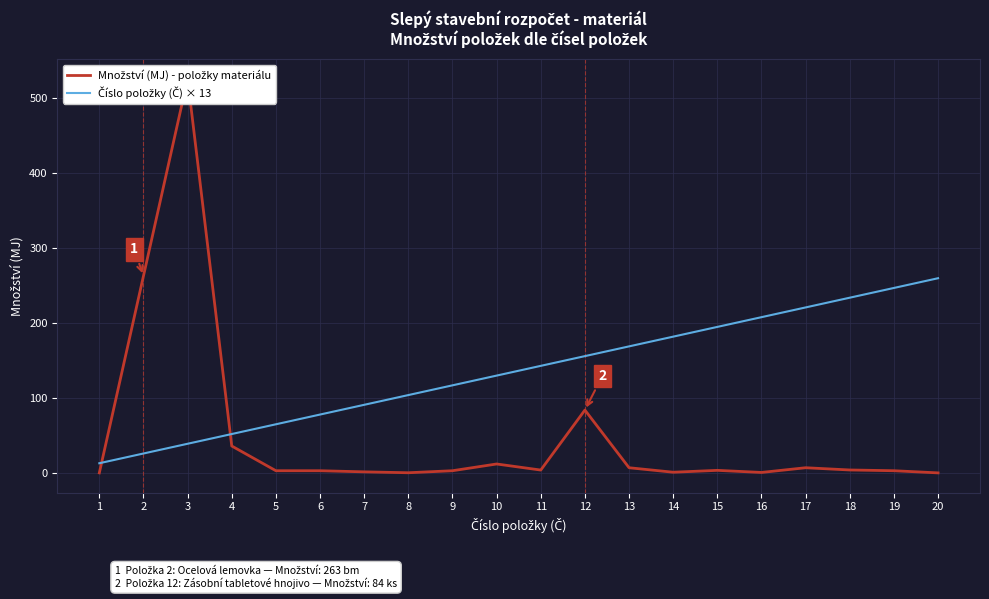

Rank the series by their average value, from highest to lowest.

Číslo položky (Č) × 13, Množství (MJ) - položky materiálu